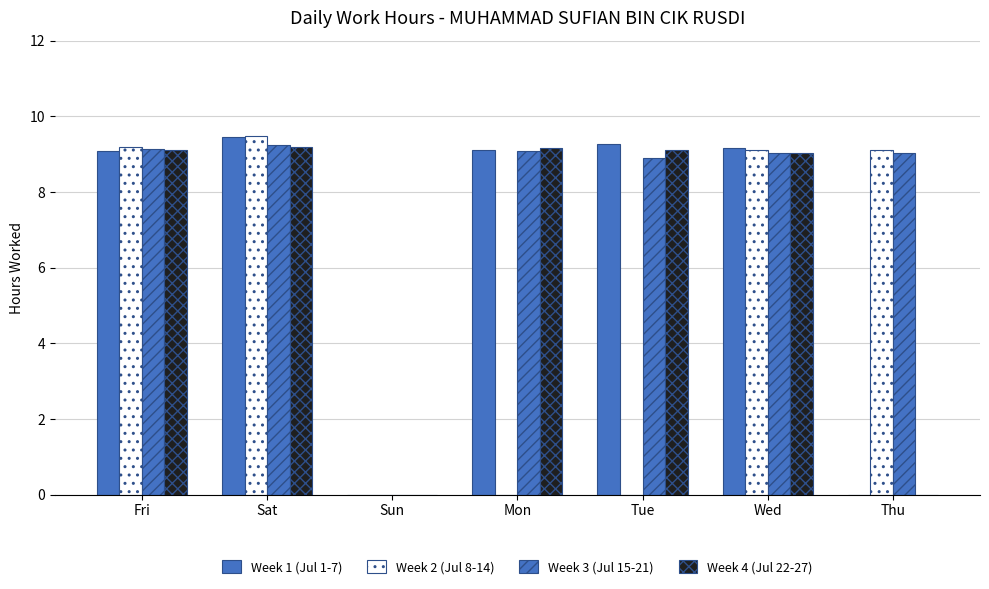

Does the chart contain stacked bars?

No